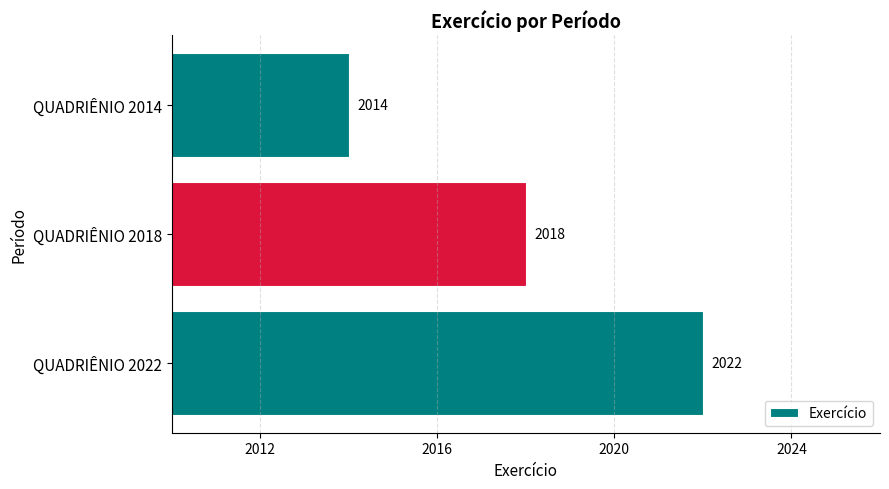

Rank the categories by value from lowest to highest.

QUADRIÊNIO 2014, QUADRIÊNIO 2018, QUADRIÊNIO 2022